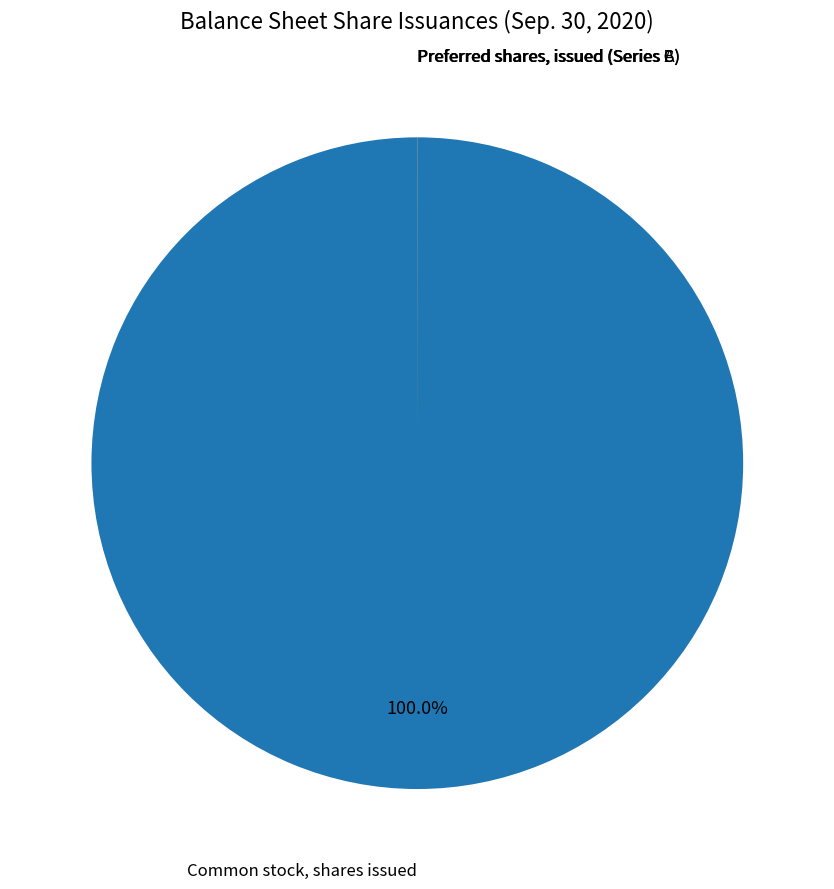

Does any single category account for the majority?

Yes